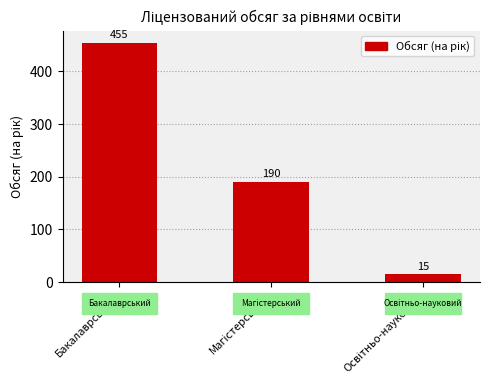

Reading right to left, what are all the values shown in this chart?

15	190	455